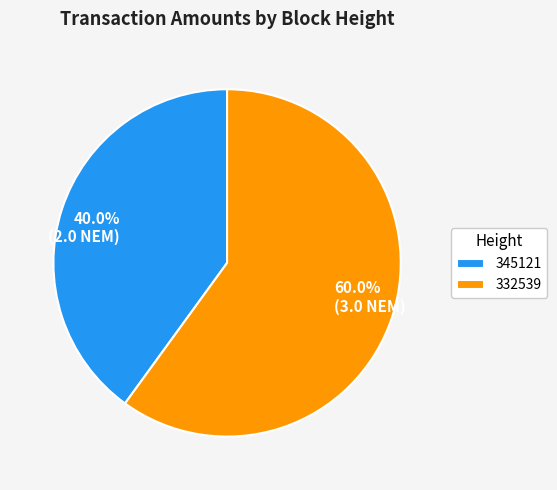

How many segments does this pie chart have?

2